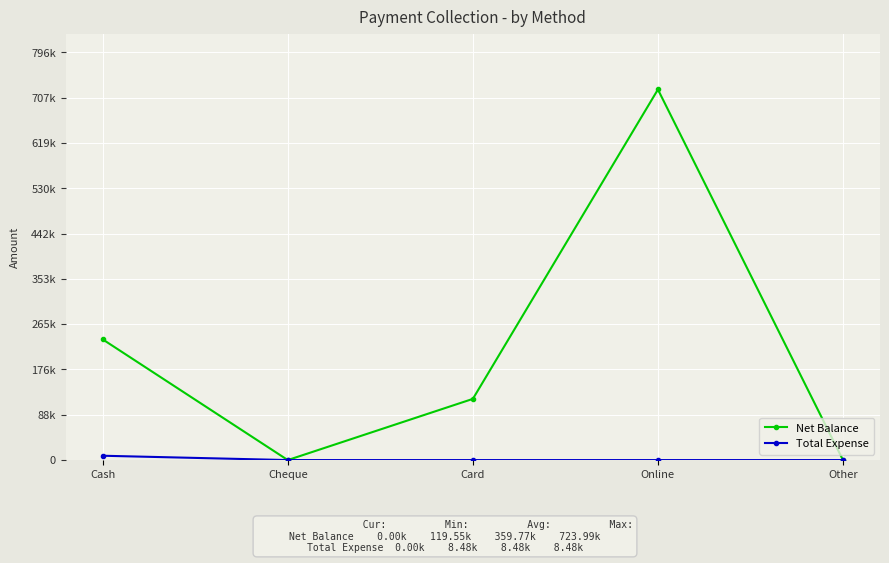

What is the value of the Net Balance point at the 3rd from the left?

119550